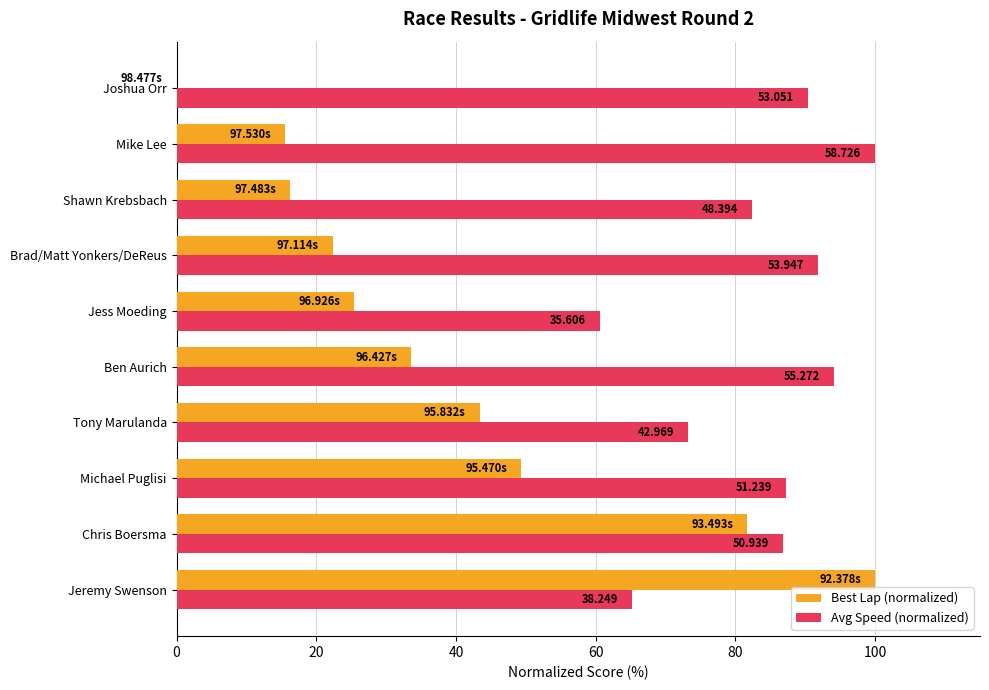

What are all the series names shown in the legend?

Best Lap (normalized), Avg Speed (normalized)